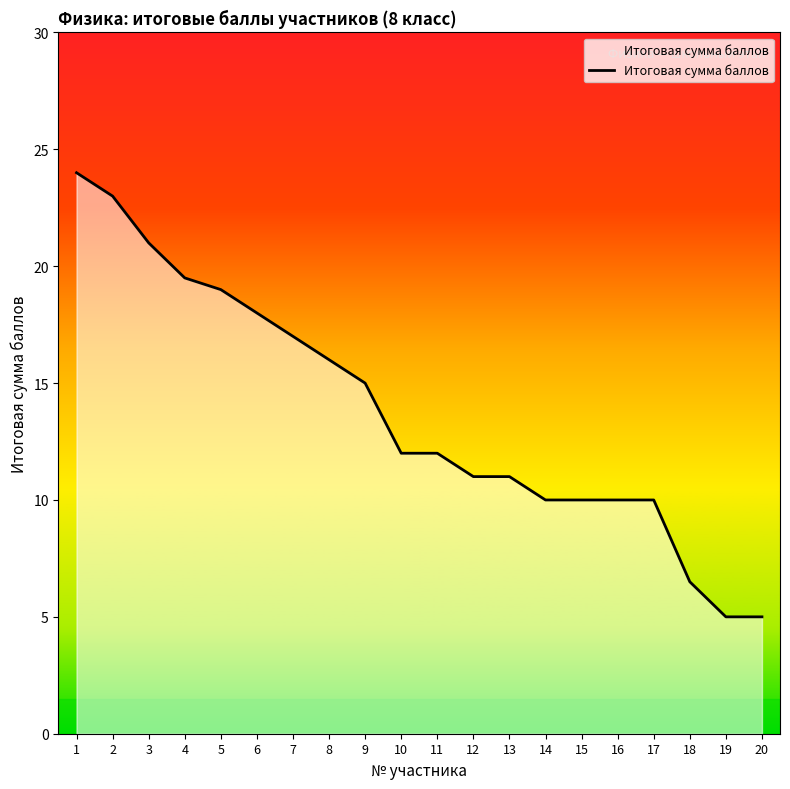

What is the greatest value displayed?

24.0